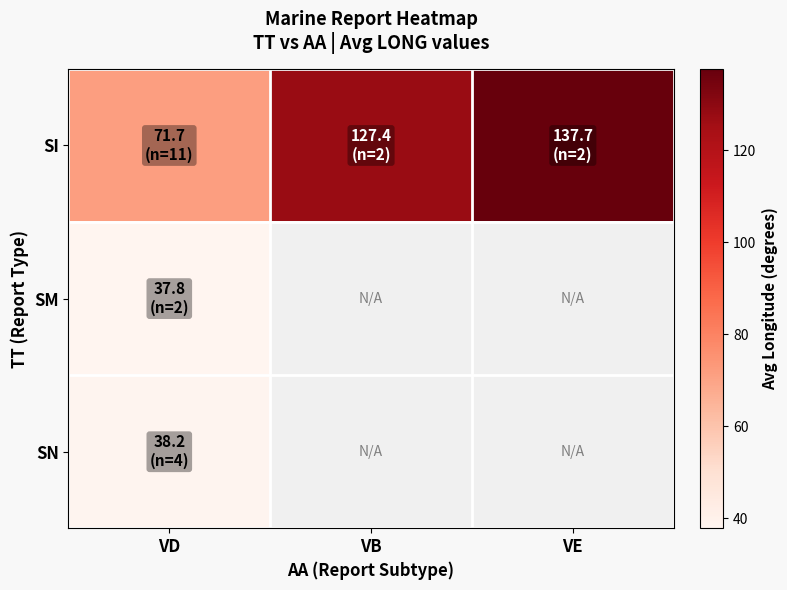

How many distinct data groups are displayed?

3